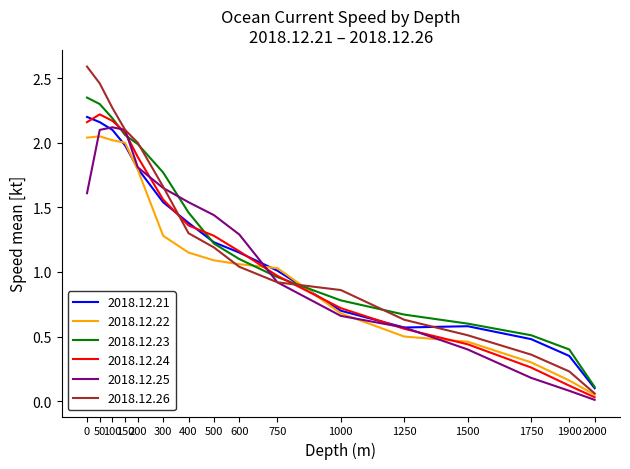

What is the sum of all 2018.12.21 values?

19.3